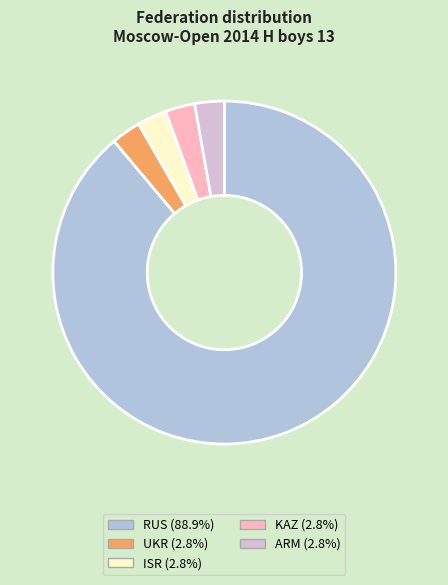

Which slice is the largest?

RUS